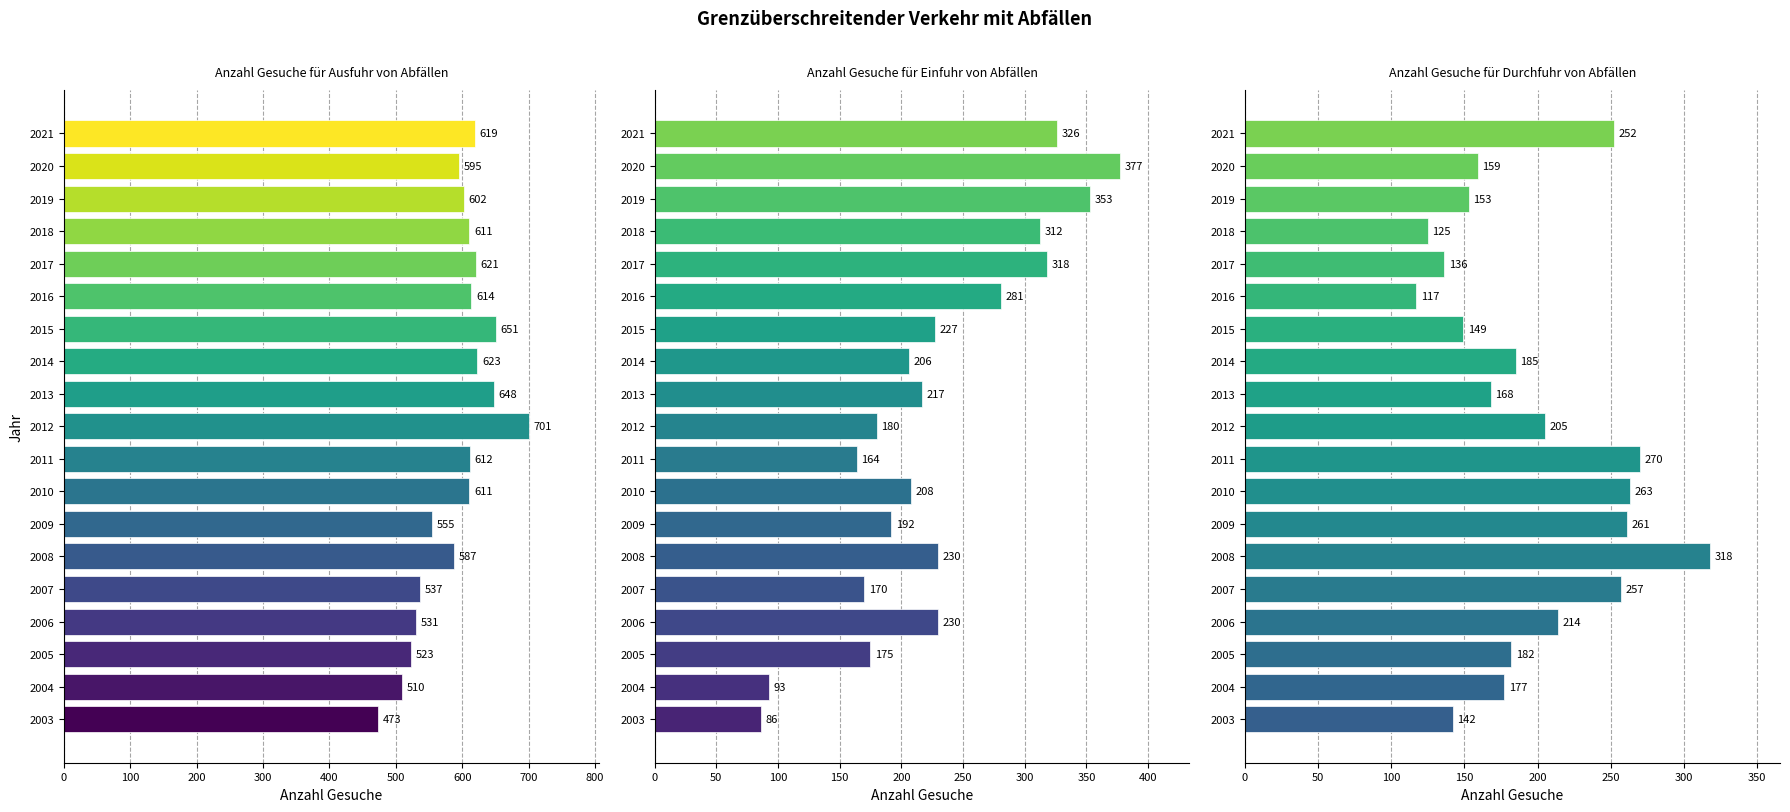

What position from the right is 0?

19